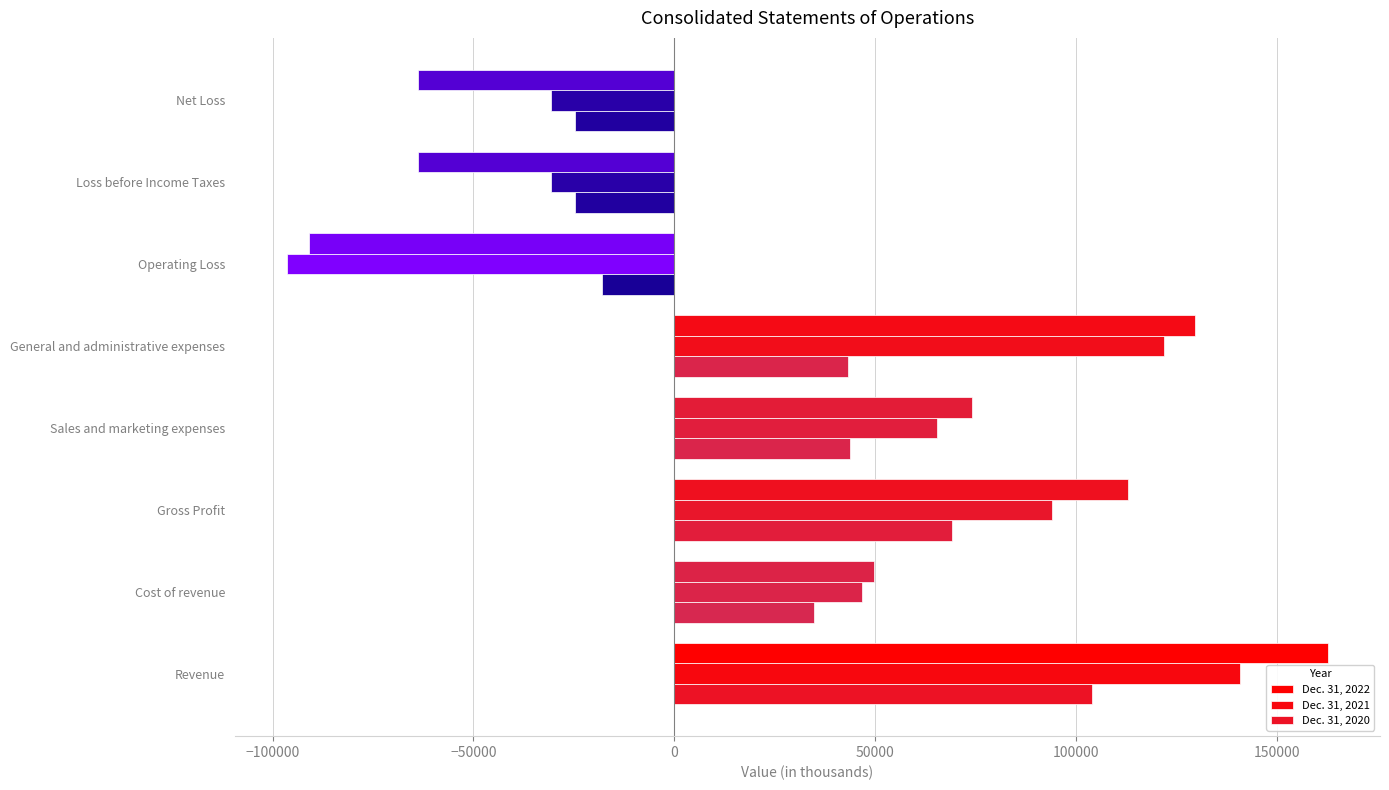

How many data points does each series have?

8